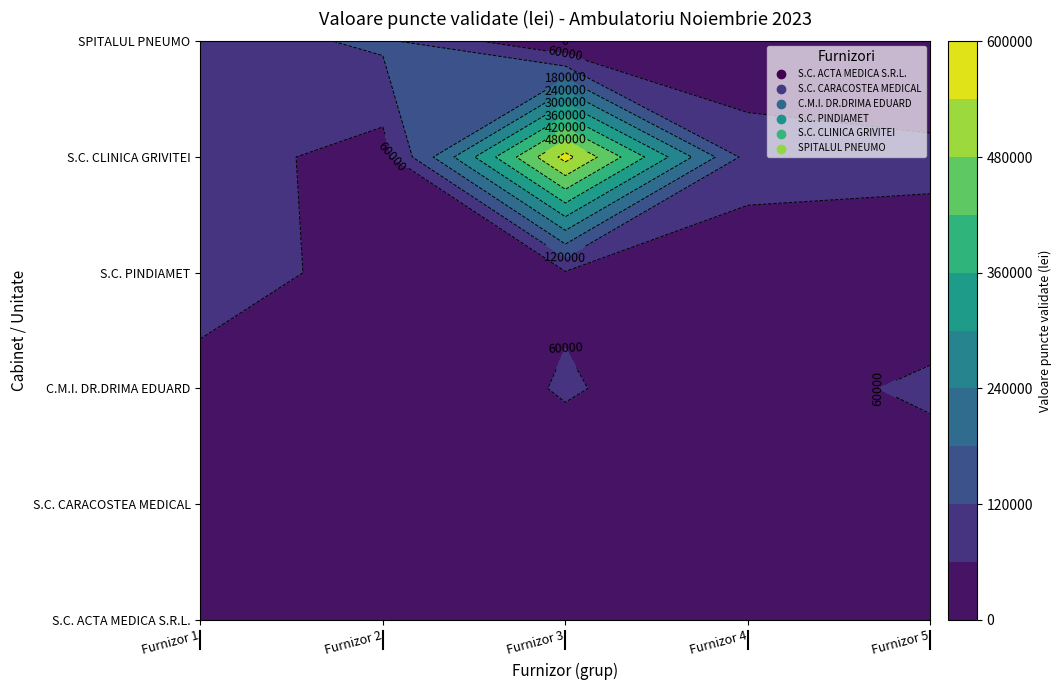

The value of SPITALUL PNEUMO at Furnizor 5 is 0.0. True or false?

True